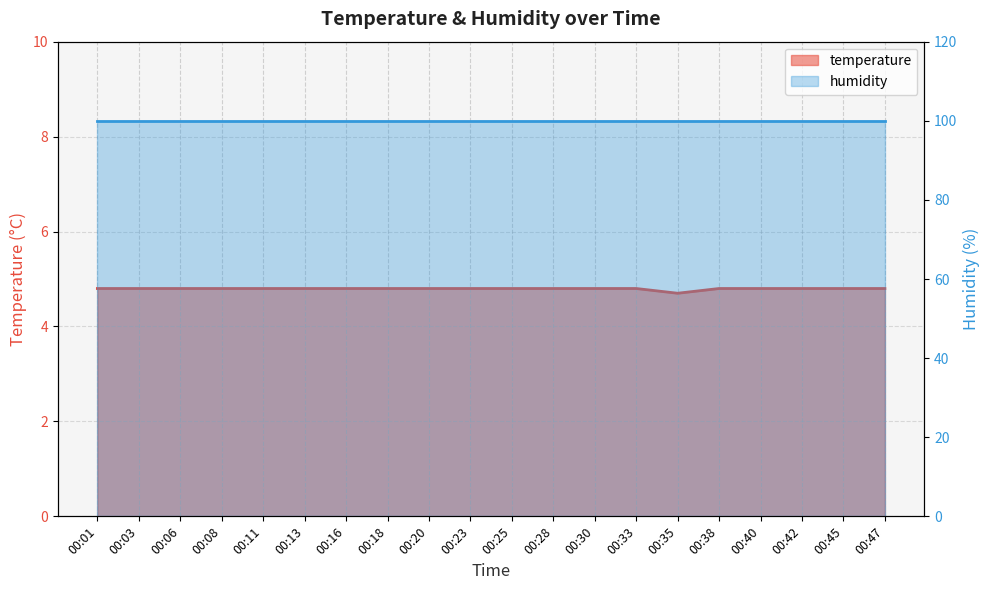

What is the difference between the maximum and minimum values?

0.1